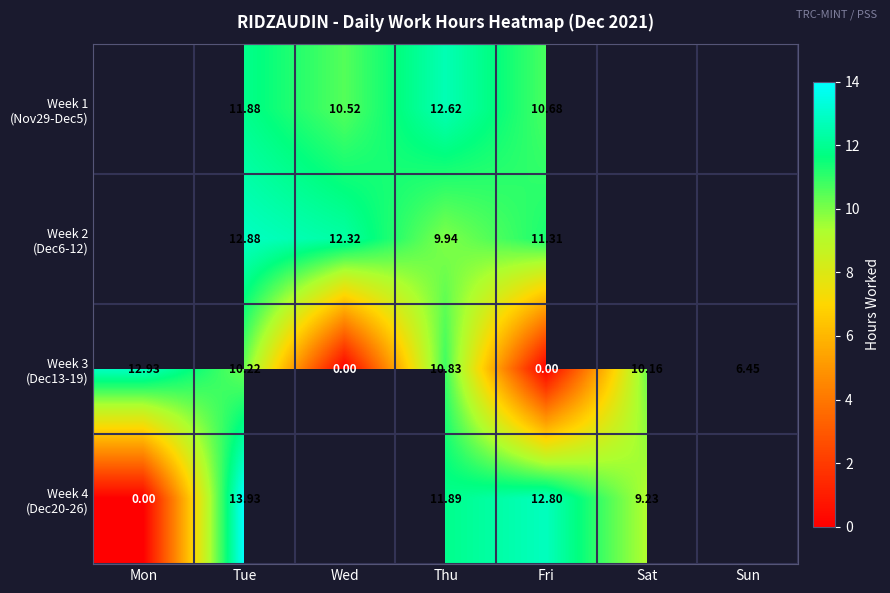

Which series has the largest total across all categories?

Week 3 (Dec13-19)